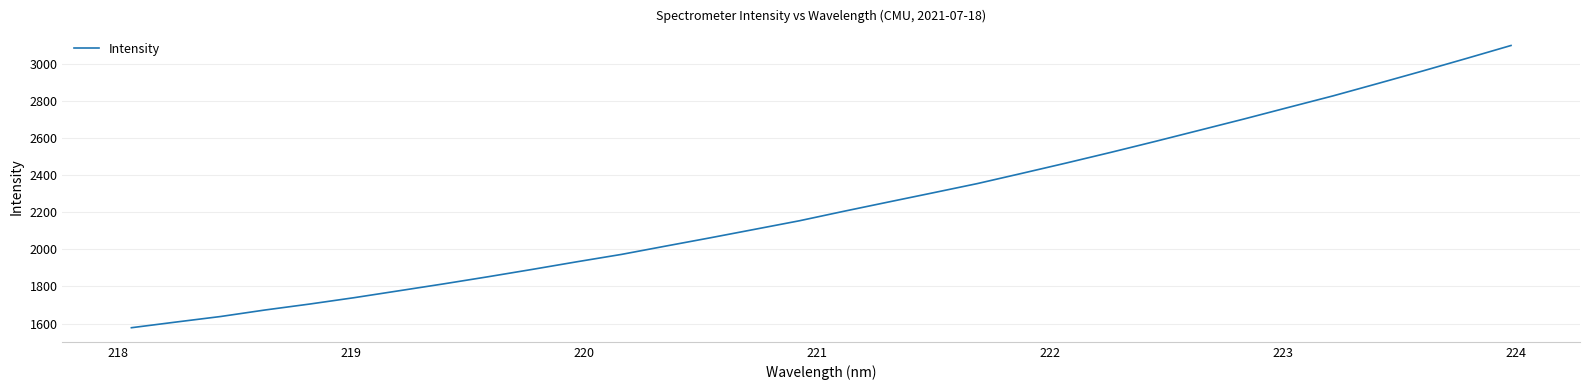

What is the greatest value displayed?

3099.0